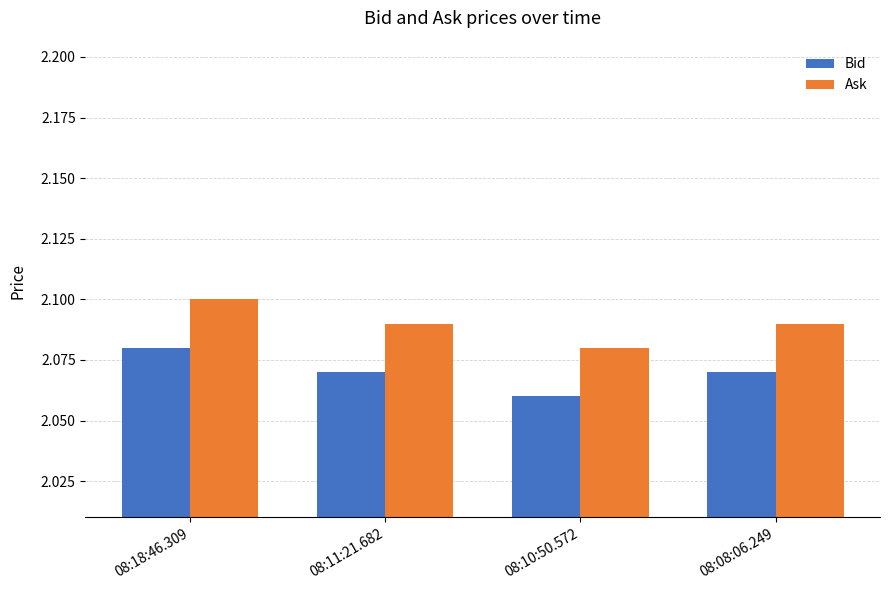

Which category has the highest value across all series?

08:18:46.309